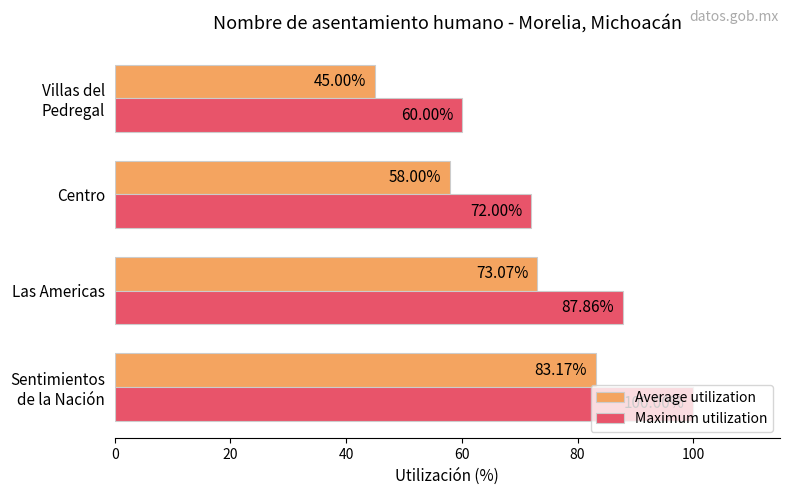

Is the value of Maximum utilization at Centro greater than the value of Average utilization at Las Americas?

No